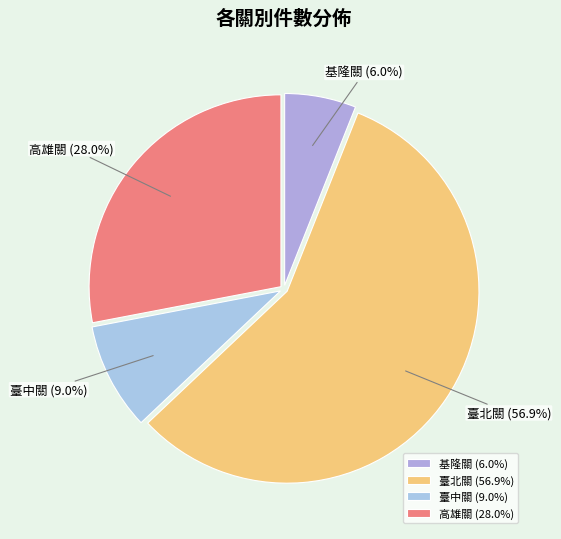

How many segments does this pie chart have?

4